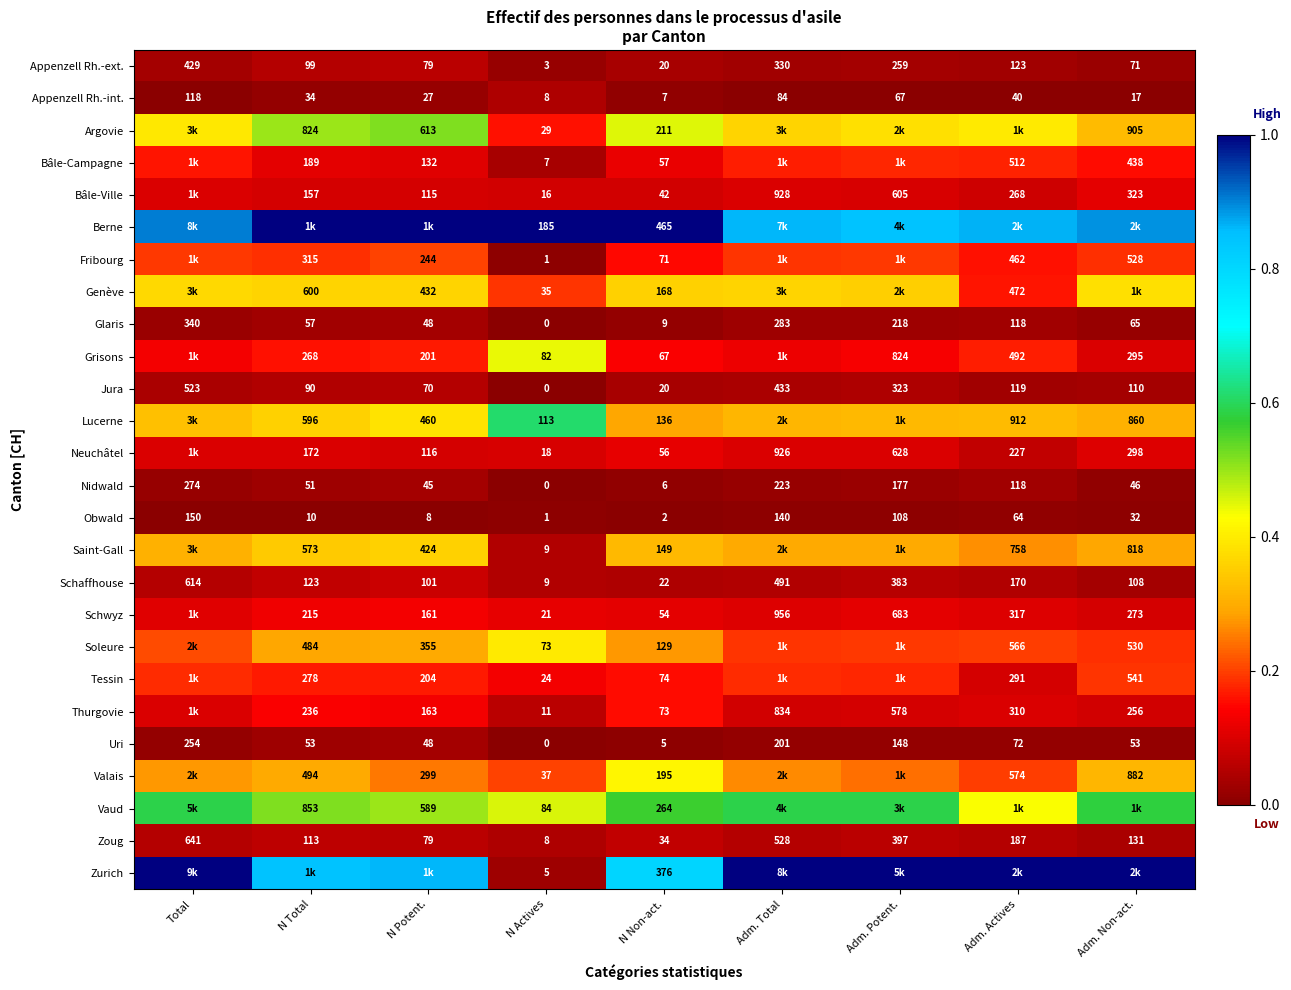

List the series in order of their peak value, highest first.

Berne, Zurich, Lucerne, Vaud, Argovie, Grisons, Valais, Soleure, Genève, Saint-Gall, Fribourg, Tessin, Bâle-Campagne, Thurgovie, Schwyz, Neuchâtel, Bâle-Ville, Schaffhouse, Zoug, Appenzell Rh.-ext., Jura, Appenzell Rh.-int., Glaris, Uri, Nidwald, Obwald